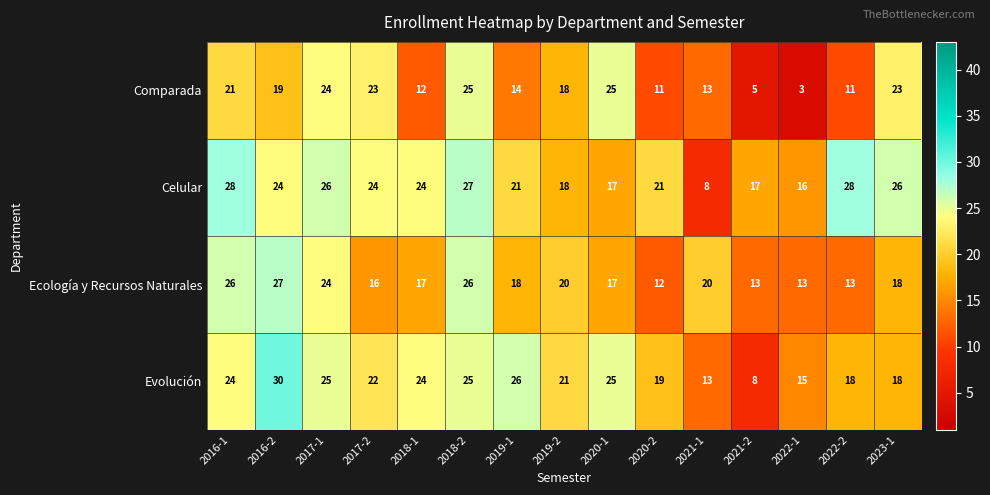

List the series in order of their peak value, highest first.

Evolución, Celular, Ecología y Recursos Naturales, Comparada